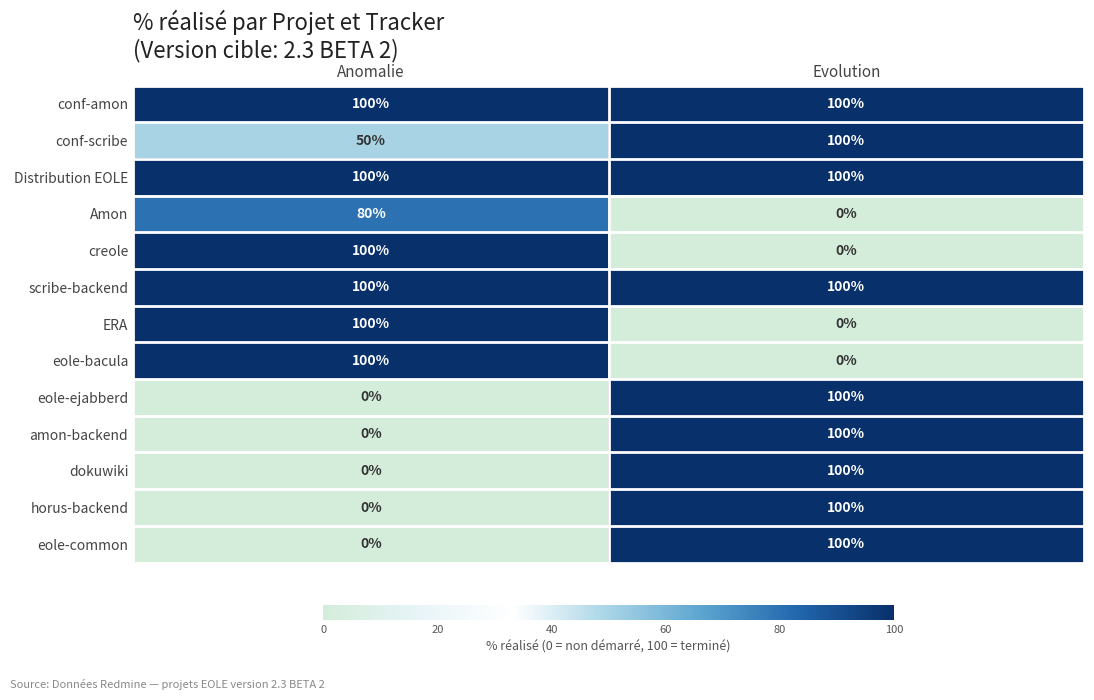

At which label does conf-scribe reach its peak?

Evolution